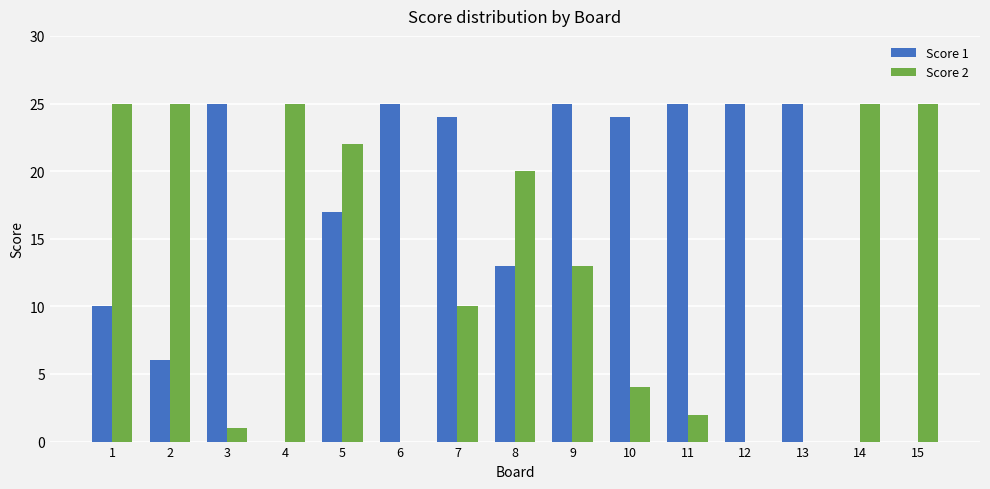

What is the sum of all Score 2 values?

197